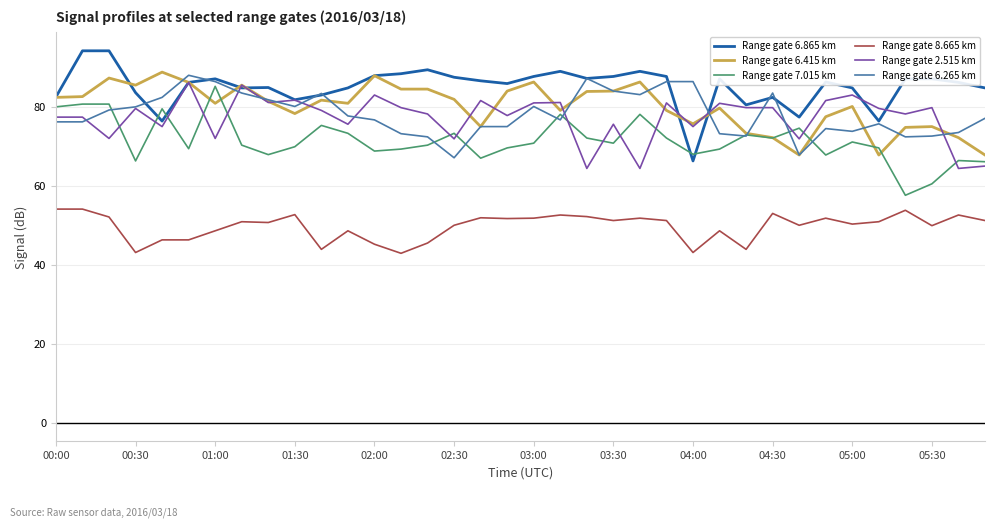

True or false: Range gate 6.865 km and Range gate 8.665 km cross at least once.

False